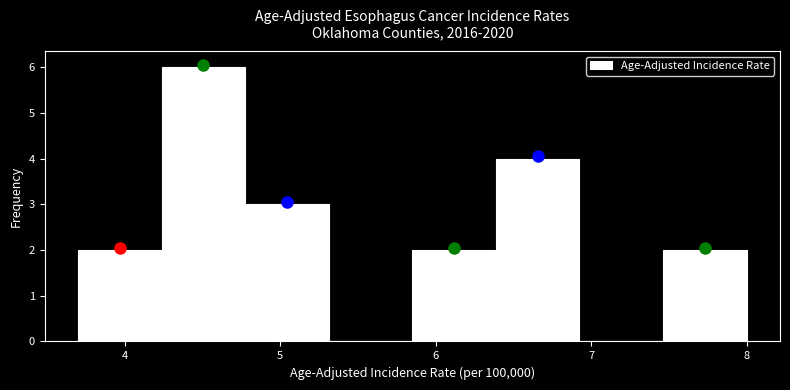

Over which range of the x-axis is the bar tallest?

4.2 to 4.8